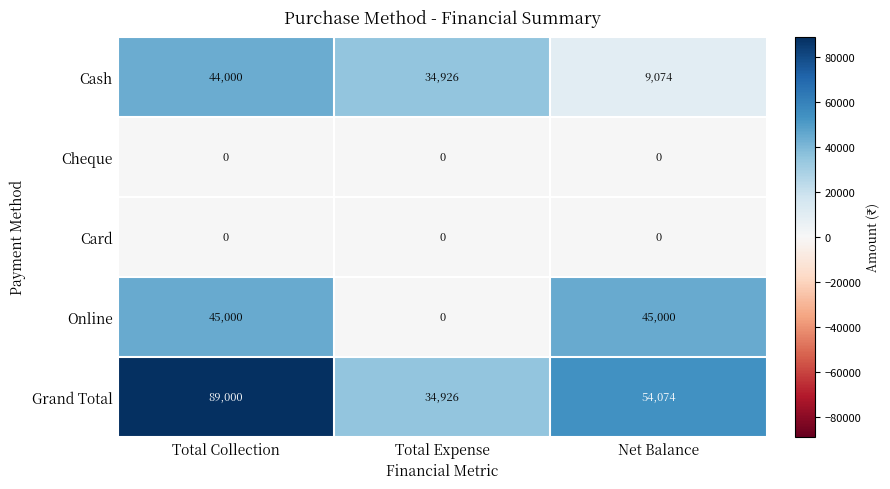

Is it true that Online equals 30449 at Total Expense?

False